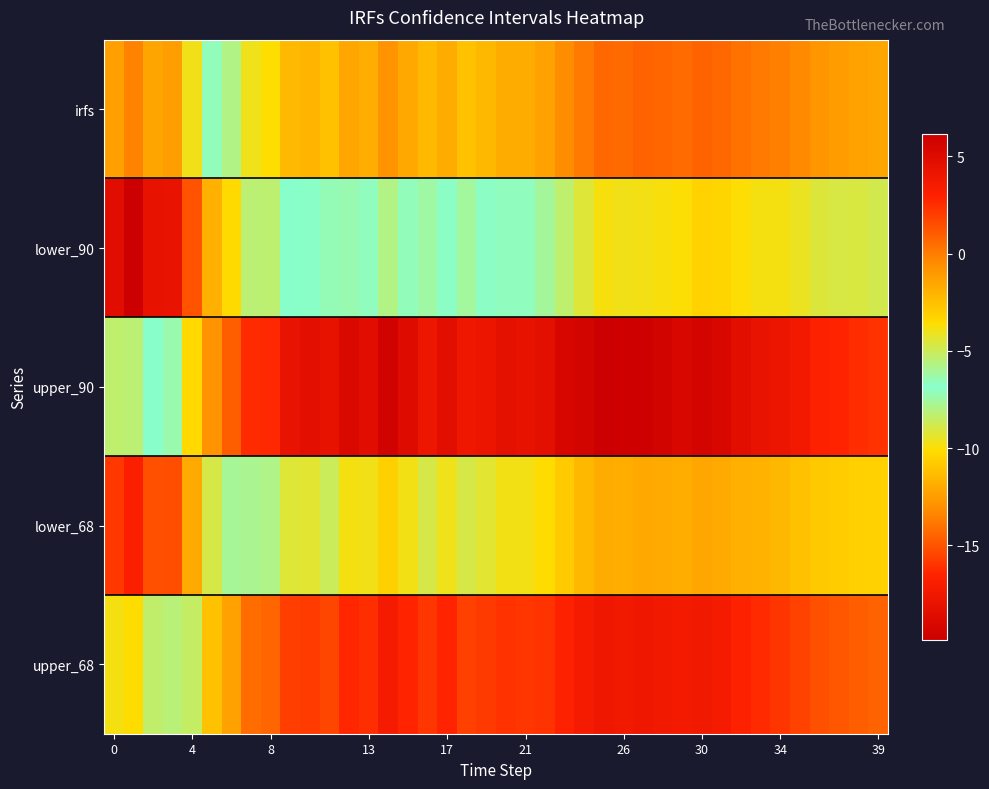

List the series in order of their peak value, highest first.

upper_90, upper_68, irfs, lower_68, lower_90